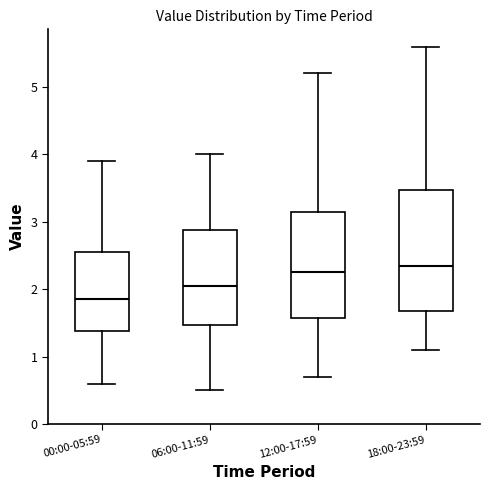

Which box is the tallest, from its lower edge to its upper edge?

18:00-23:59